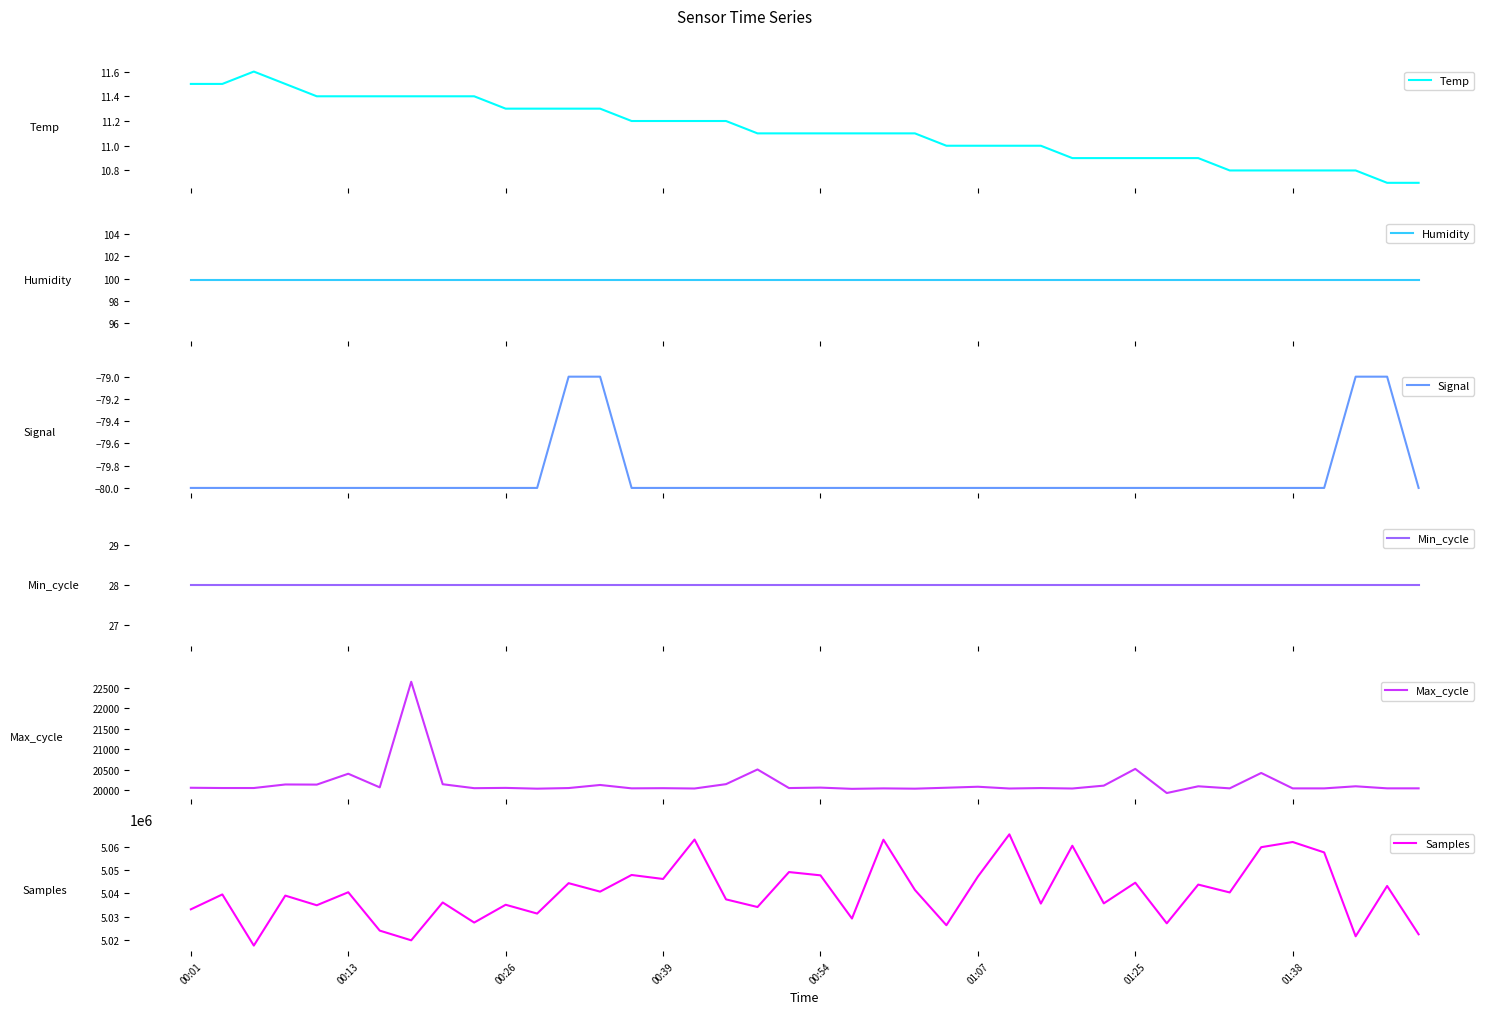

What is the lowest value of the Temp series?

10.7